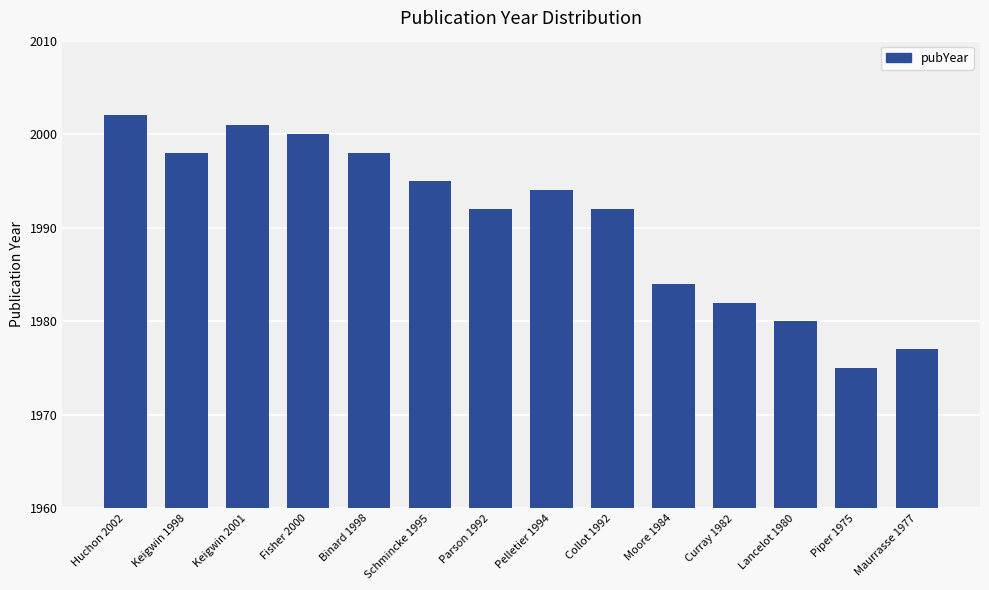

What is the sum of the values at Huchon 2002 and Binard 1998?

4000